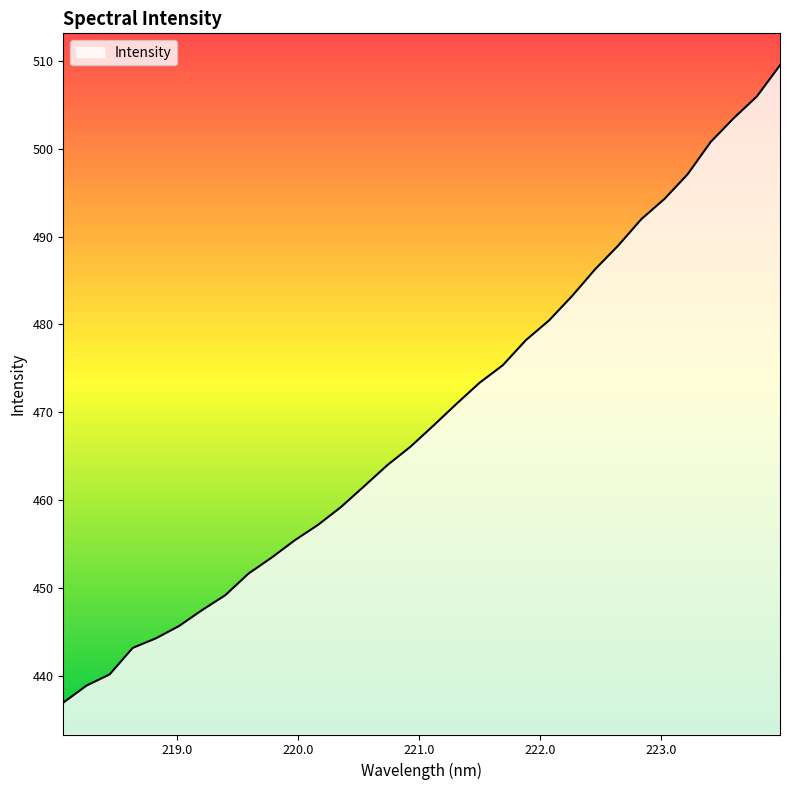

What is the minimum value shown in the chart?

437.0